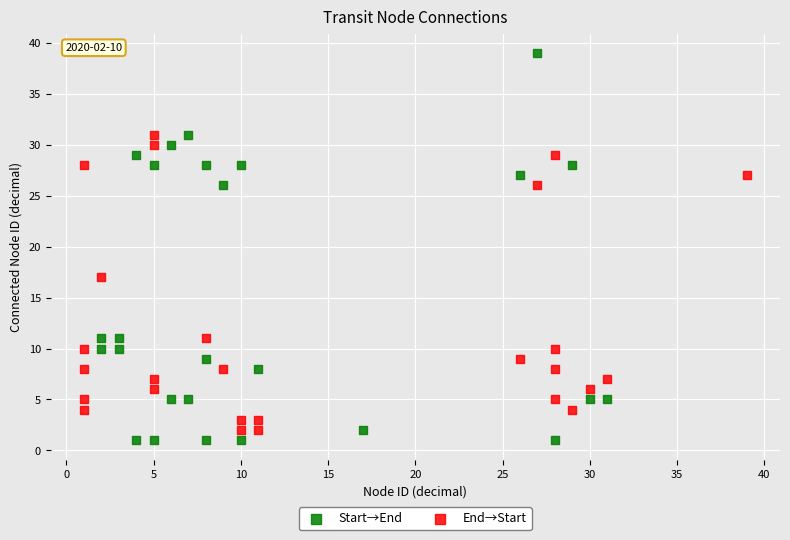

What are all the series names shown in the legend?

Start→End, End→Start